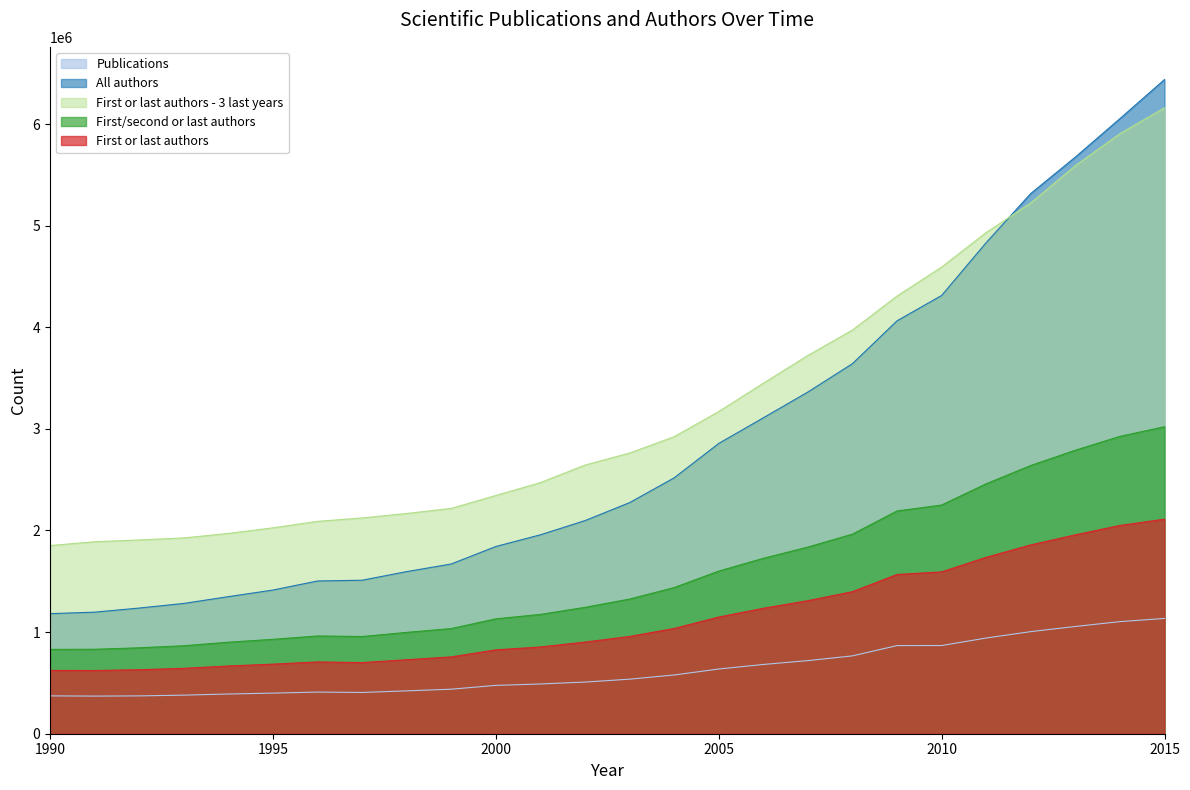

What is the difference between the First or last authors values at 2005 and 2001?

294079